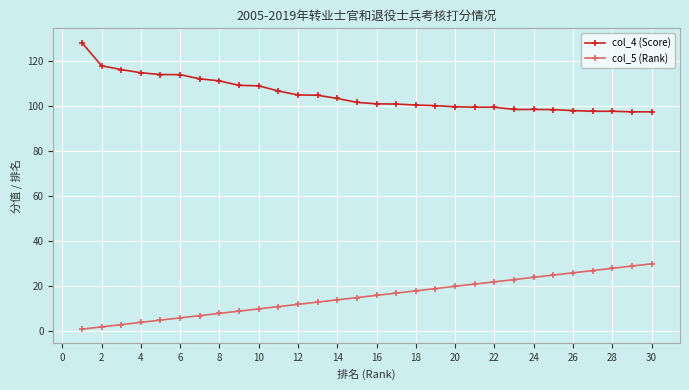

What is the value of the col_4 (Score) point at the 28th from the left?

97.7